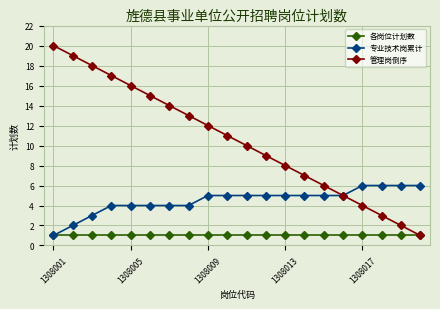

Which series has the largest range (max minus min)?

管理岗倒序